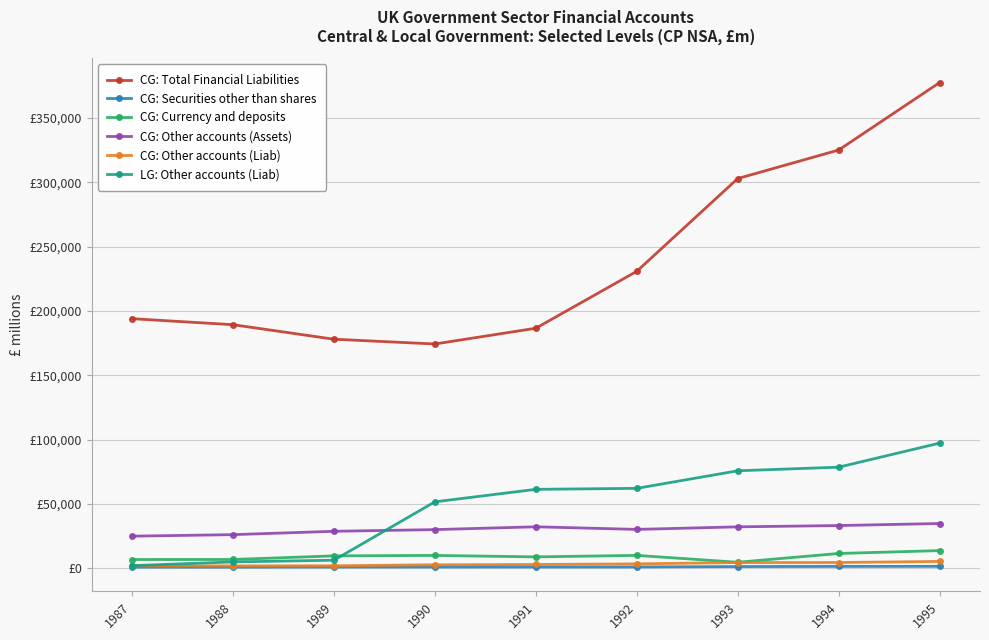

What are all the series names shown in the legend?

CG: Total Financial Liabilities, CG: Securities other than shares, CG: Currency and deposits, CG: Other accounts (Assets), CG: Other accounts (Liab), LG: Other accounts (Liab)